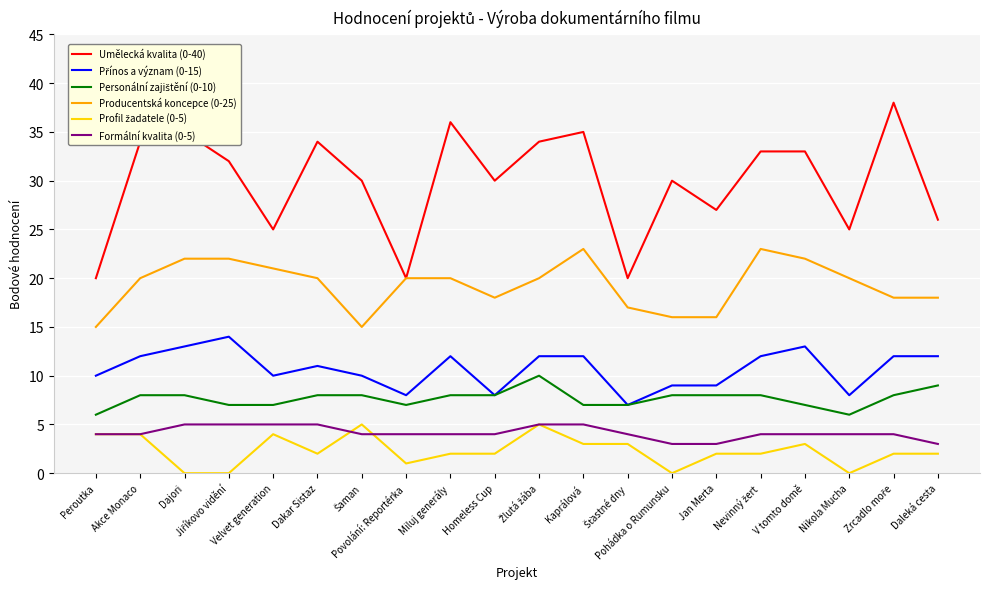

Which series has the largest range (max minus min)?

Umělecká kvalita (0-40)